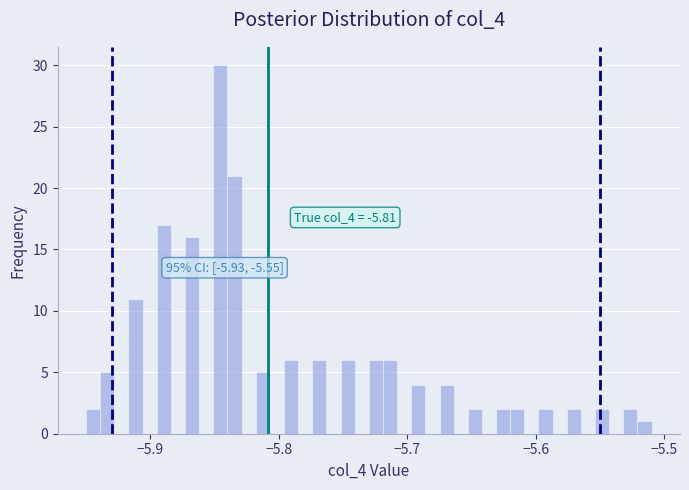

Read against the x-axis, roughly where is the centre of the tallest bar?

-5.85